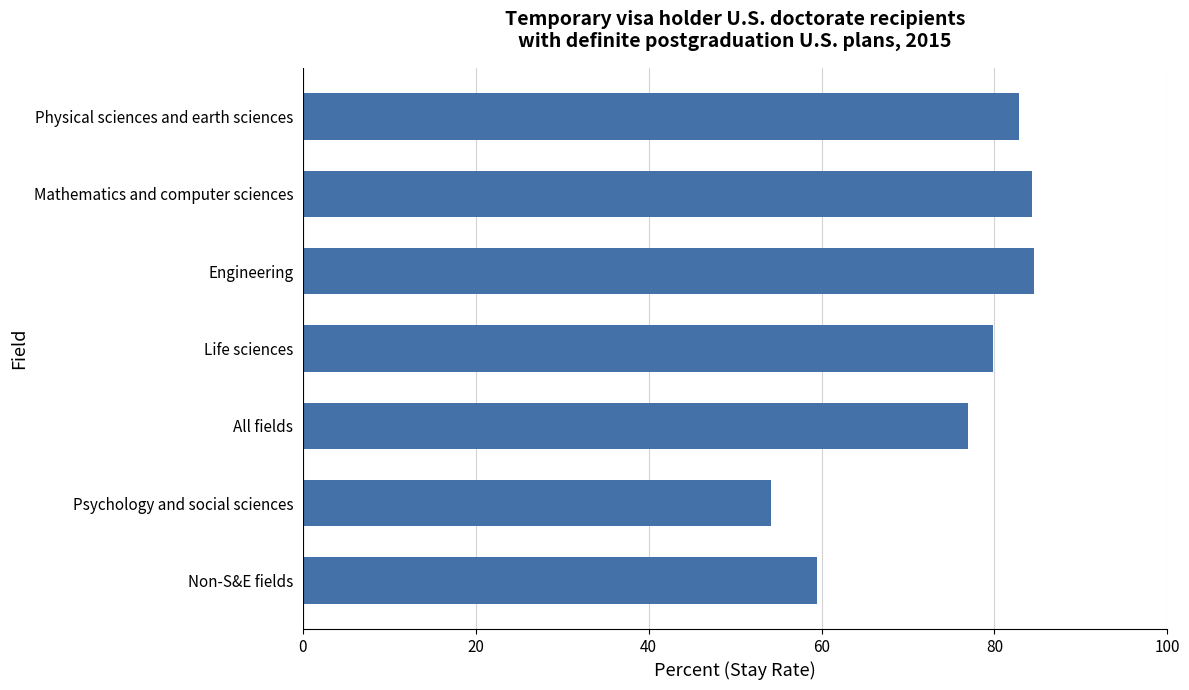

Which label corresponds to the smallest value in the chart?

Psychology and social sciences